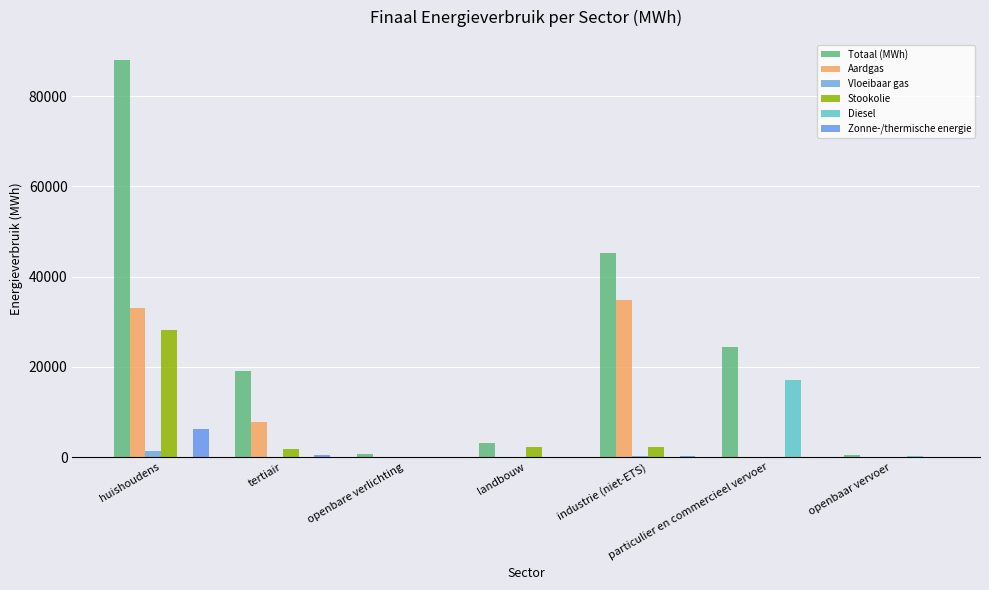

What is the approximate value of Vloeibaar gas at industrie (niet-ETS)?

151.9